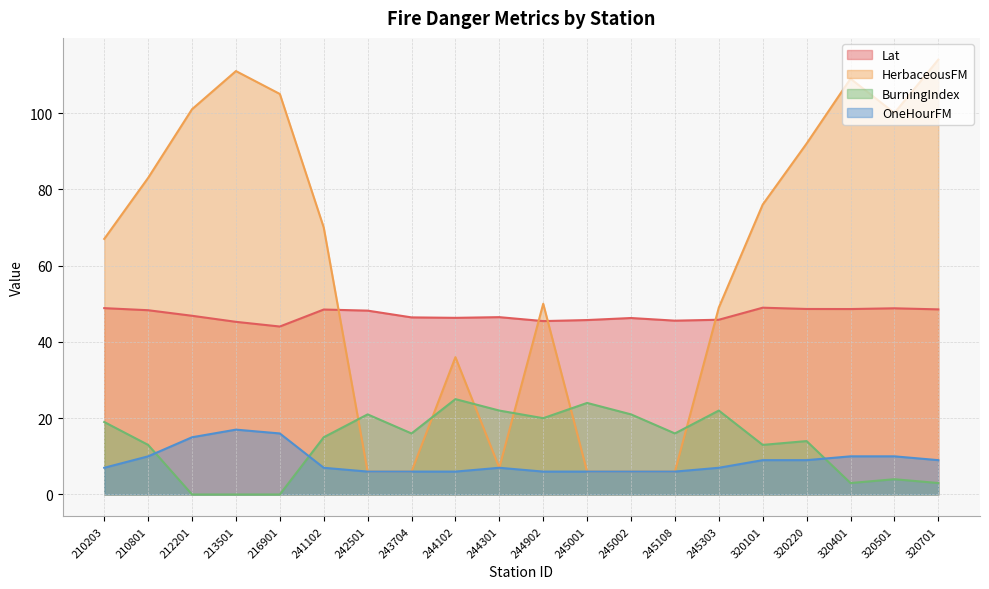

Which series has the largest total across all categories?

HerbaceousFM